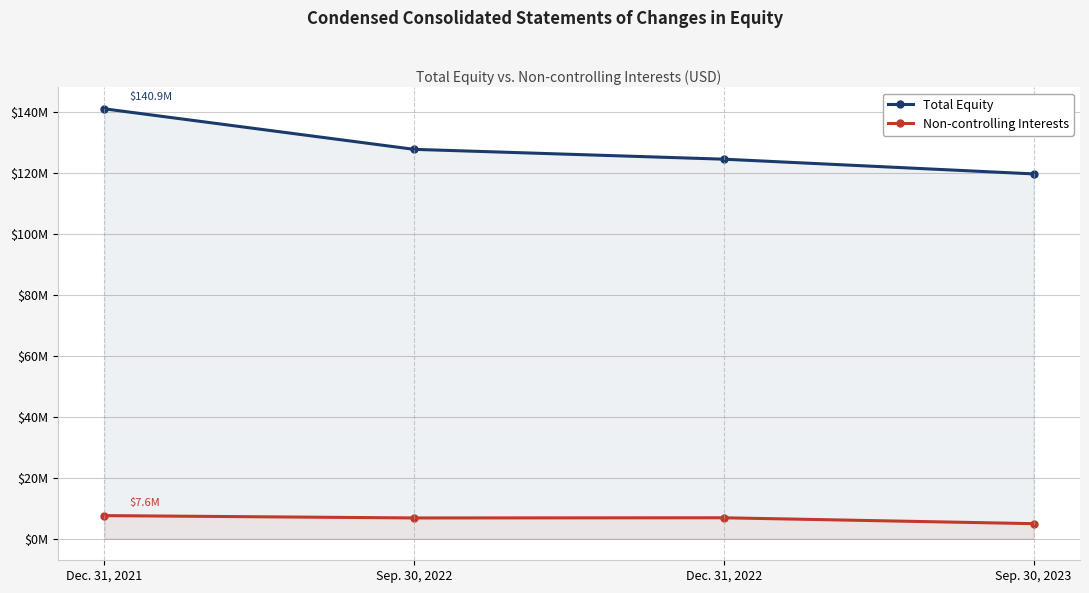

What position from the left is Sep. 30, 2023?

4